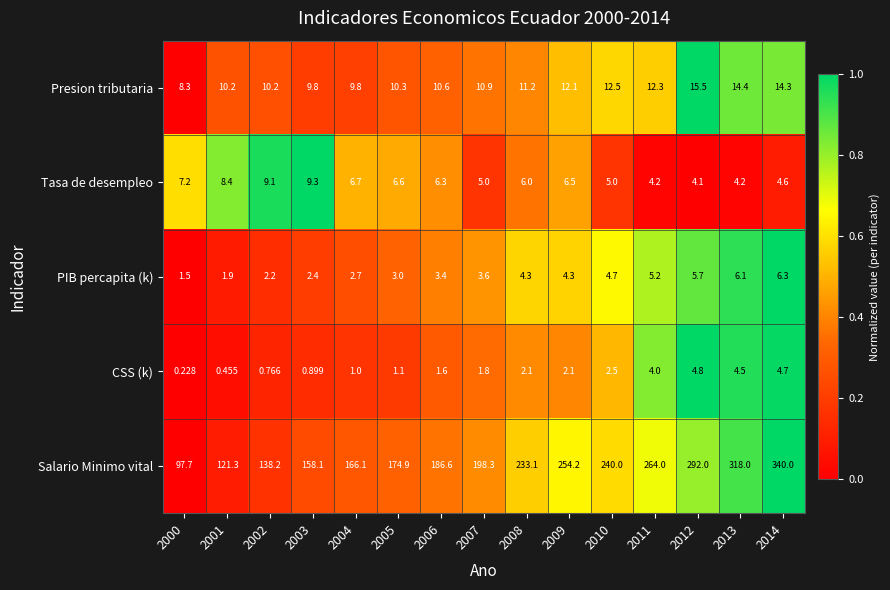

Rank the series by their maximum value, from lowest to highest.

CSS (k), PIB percapita (k), Tasa de desempleo, Presion tributaria, Salario Minimo vital